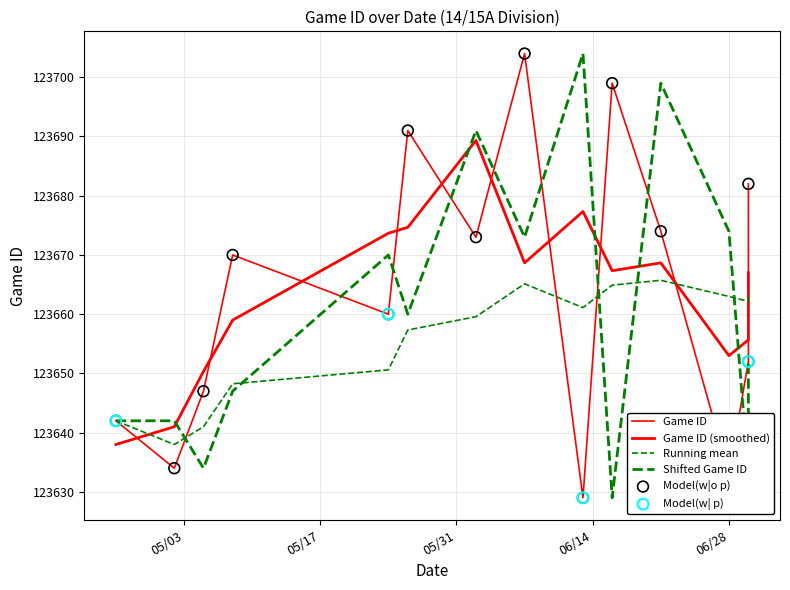

What is the change in value from 4/26/22 to 6/2/22?

+31